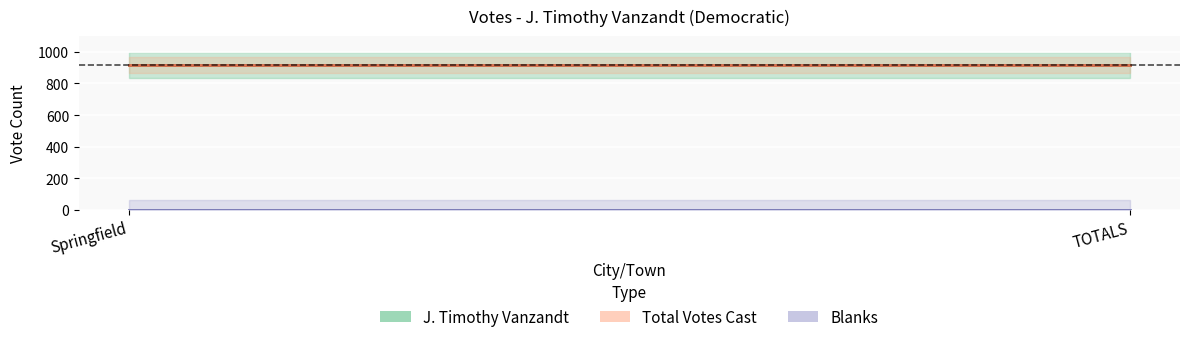

Which series has the largest total across all categories?

J. Timothy Vanzandt